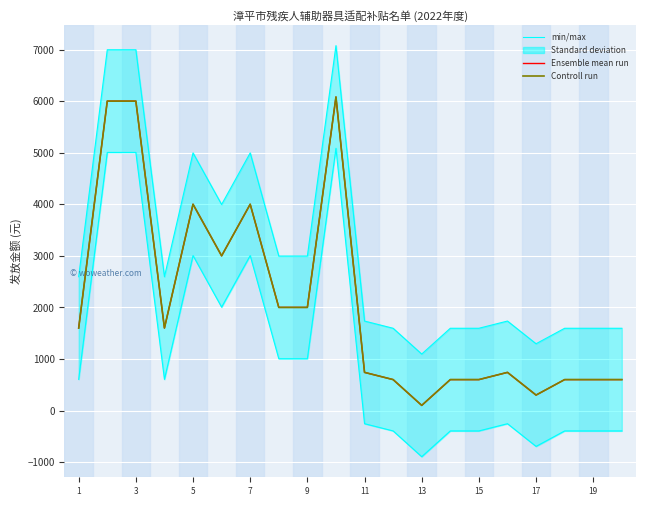

At 13, list the series in order from largest to smallest.

Ensemble mean run, Controll run